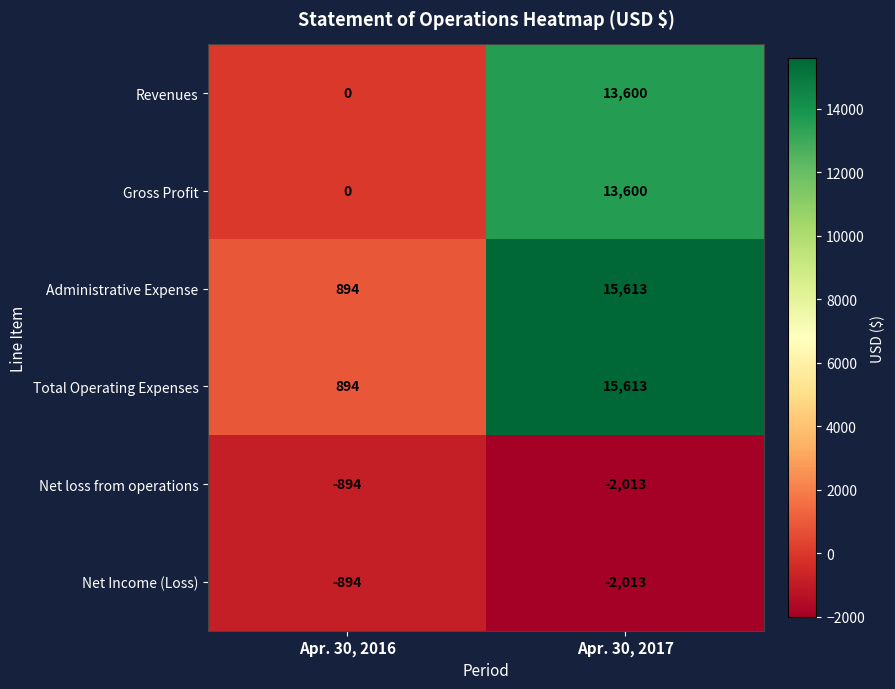

What is the maximum value shown in the chart?

15613